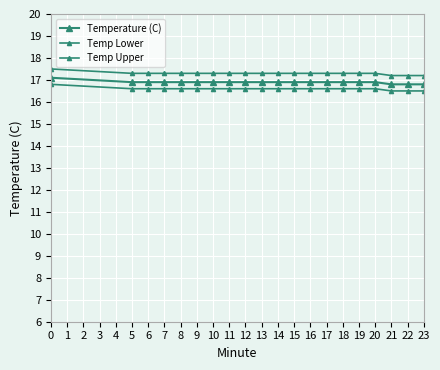

What is the highest value of the Temp Upper series?

17.5